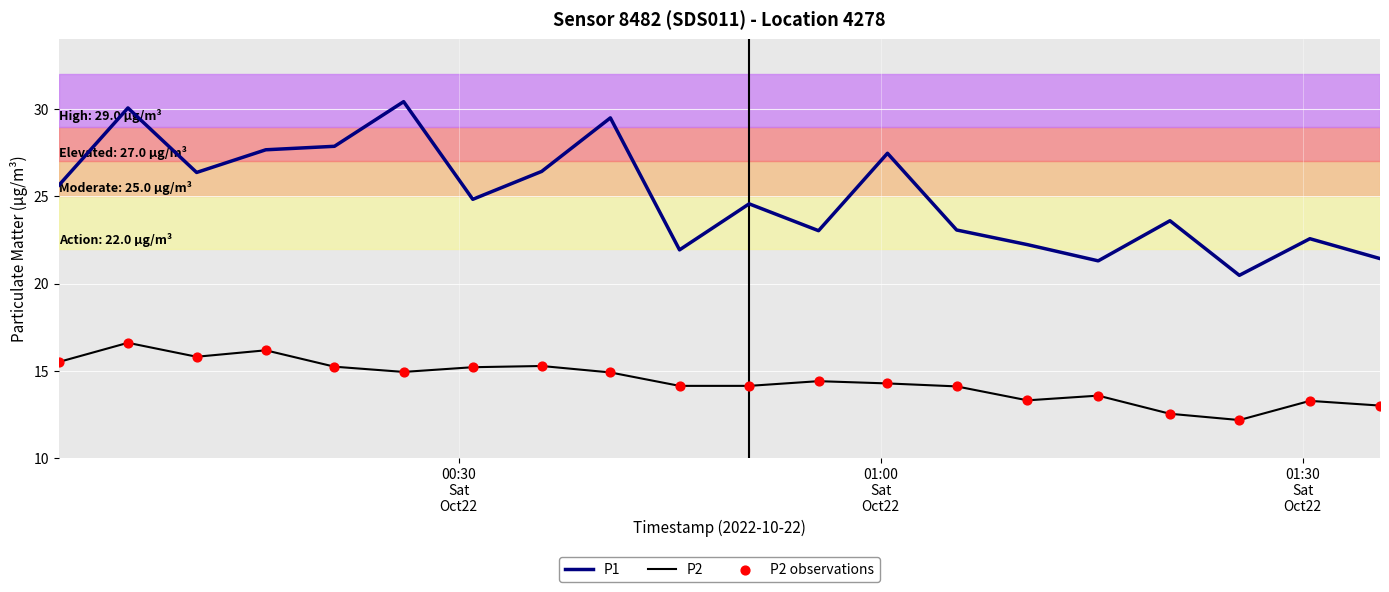

Which series has the largest total across all categories?

P1